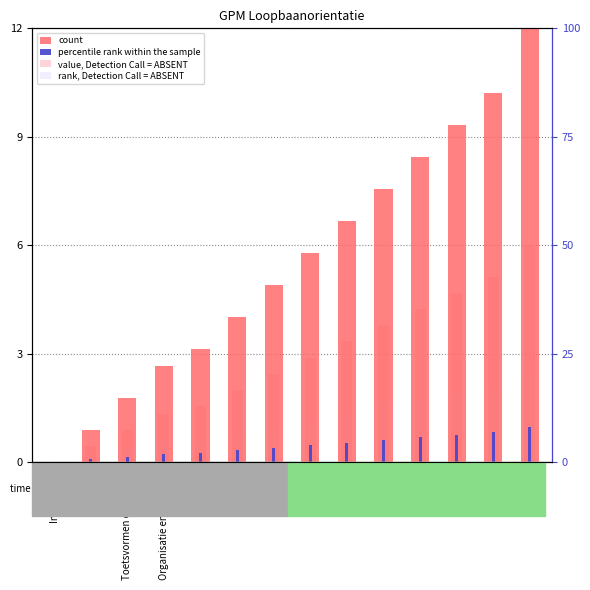

At which label does value, Detection Call = ABSENT reach its minimum?

Introductie